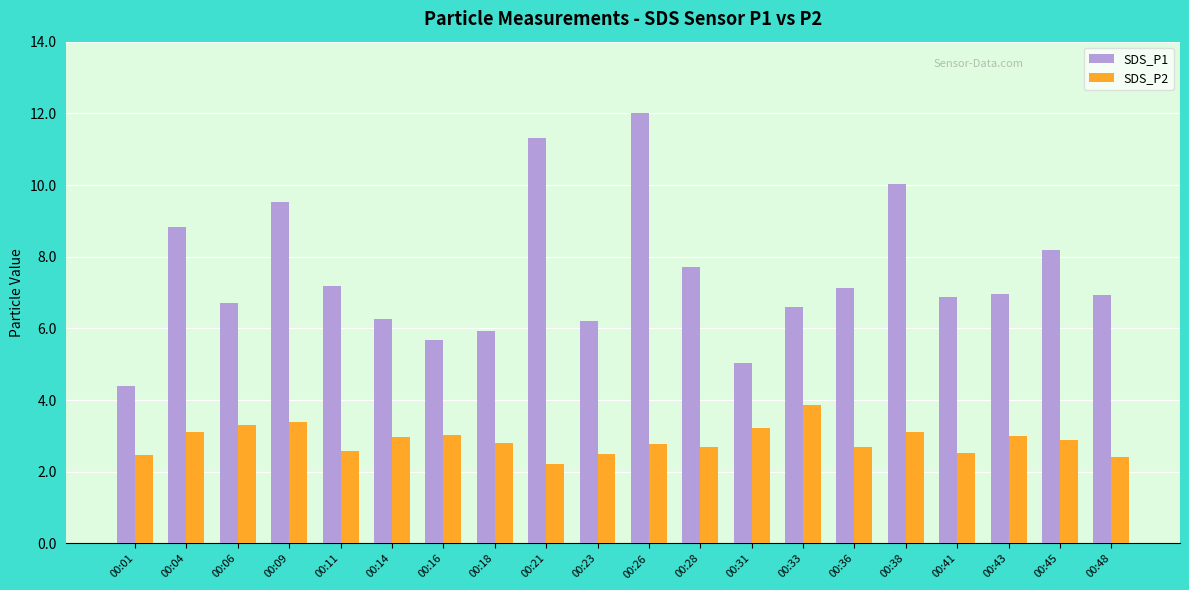

What is the greatest value displayed?

12.0